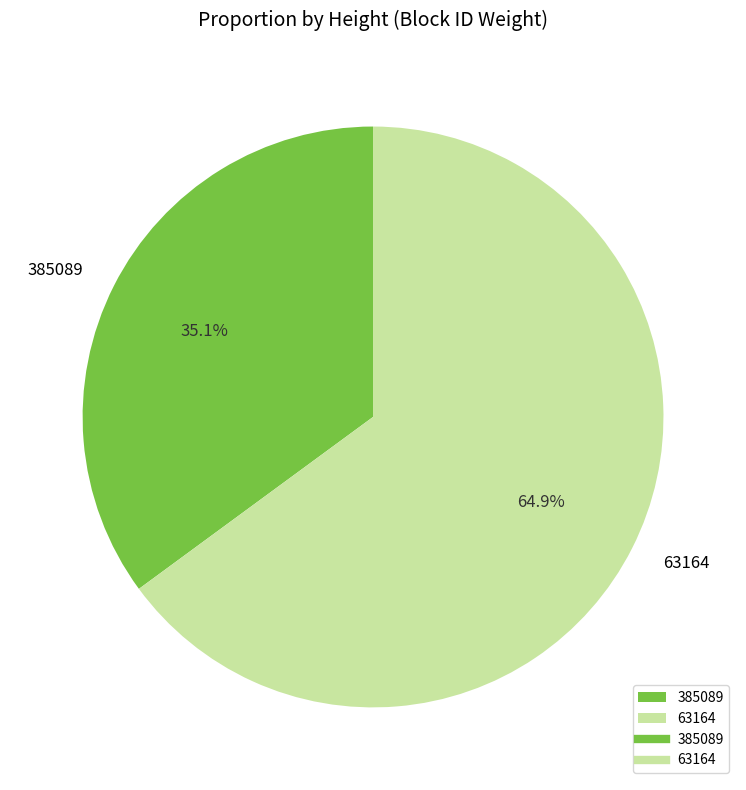

Between 385089 and 63164, which is larger?

63164